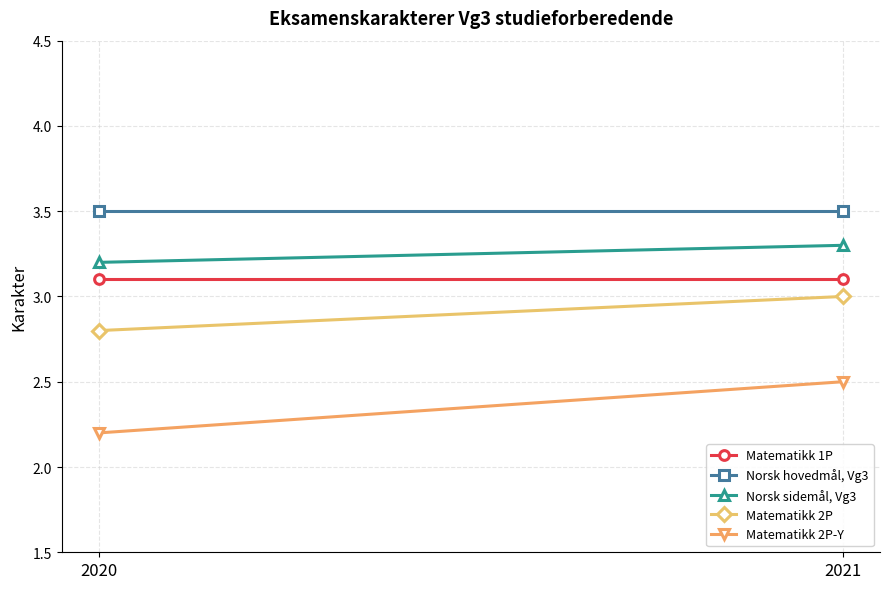

The Matematikk 2P-Y series shows 2.2 at 2020. True or false?

True